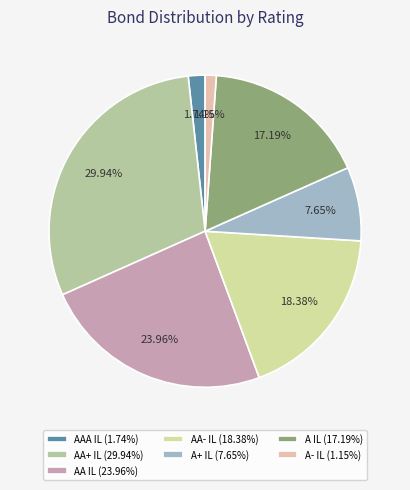

How many segments does this pie chart have?

7